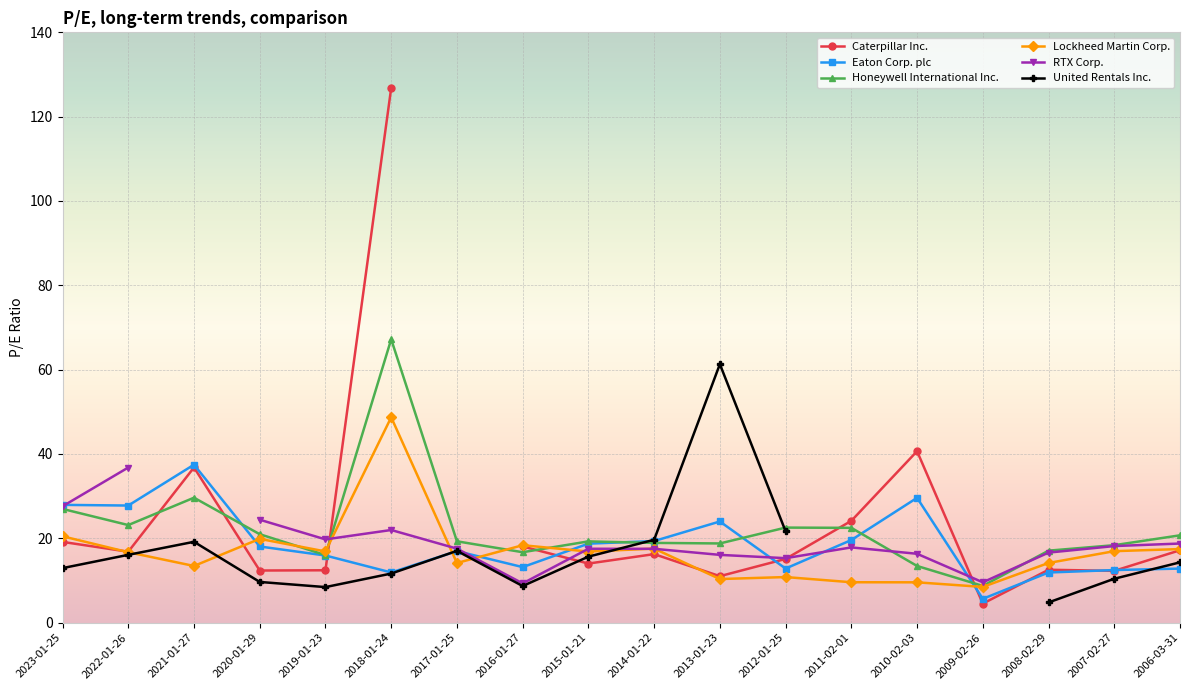

How many categories are shown in the chart?

18